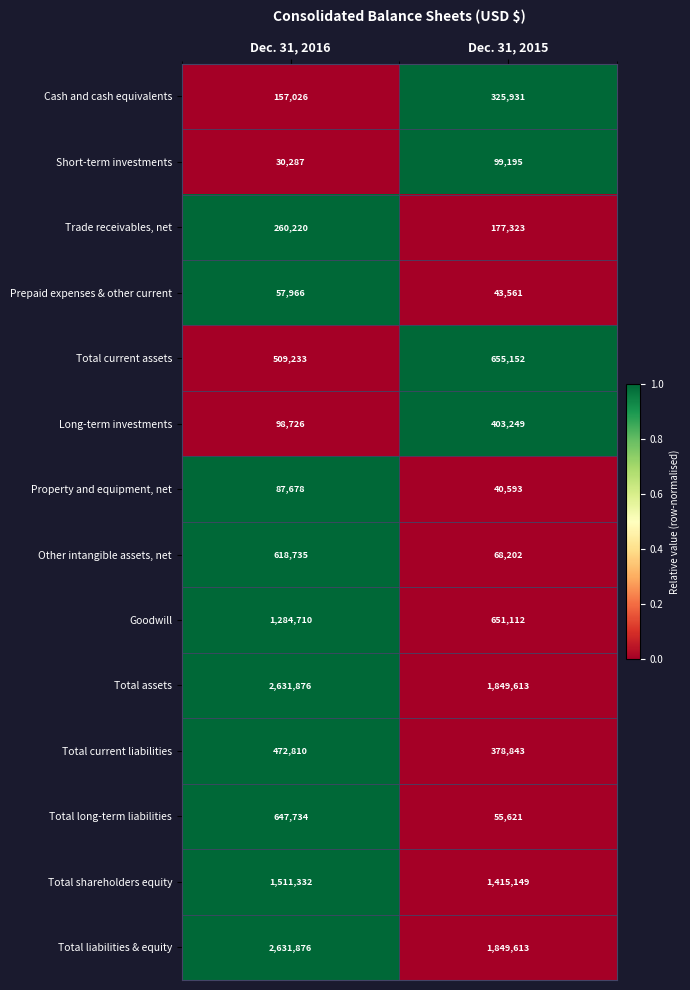

Which label corresponds to the smallest value in the chart?

Dec. 31, 2016